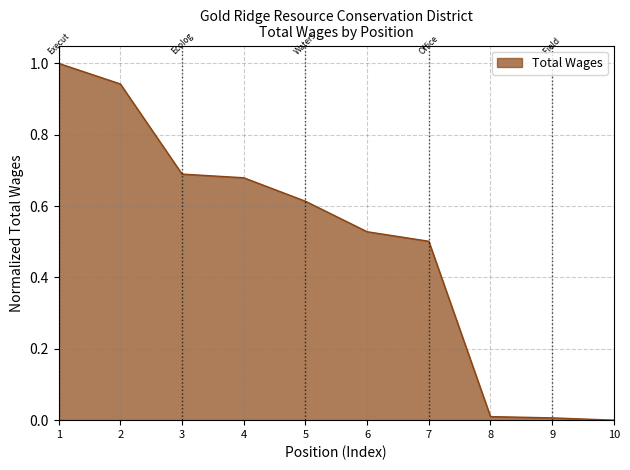

True or false: the data shows 0.5 at 1.

False